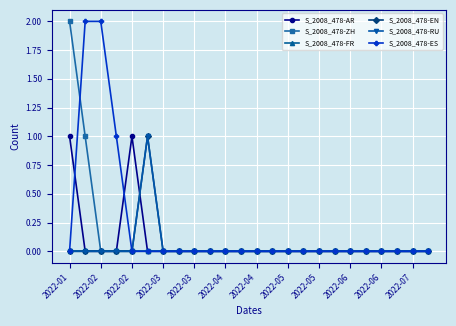

Is this an area chart (filled region under the line)?

No